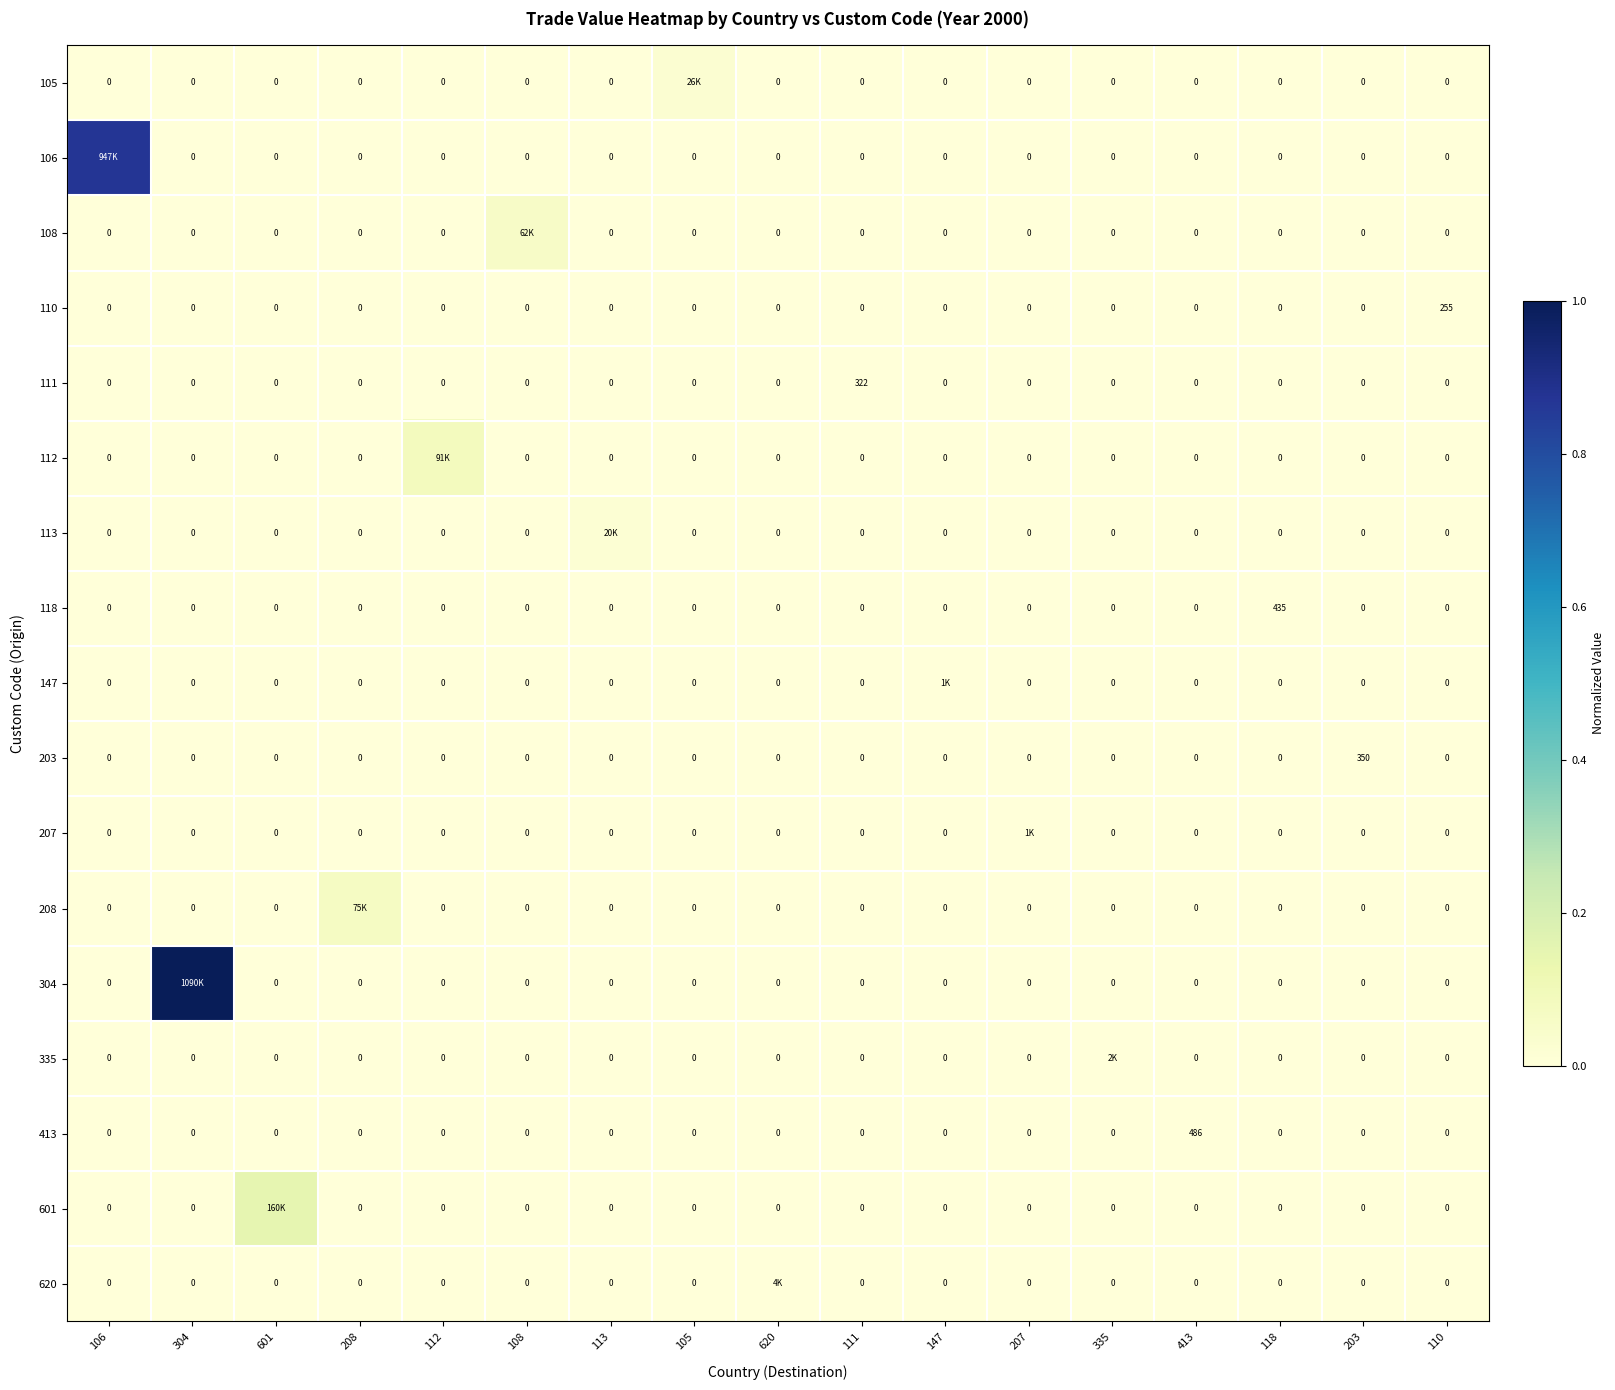

How many data points in 203 are above 0?

1